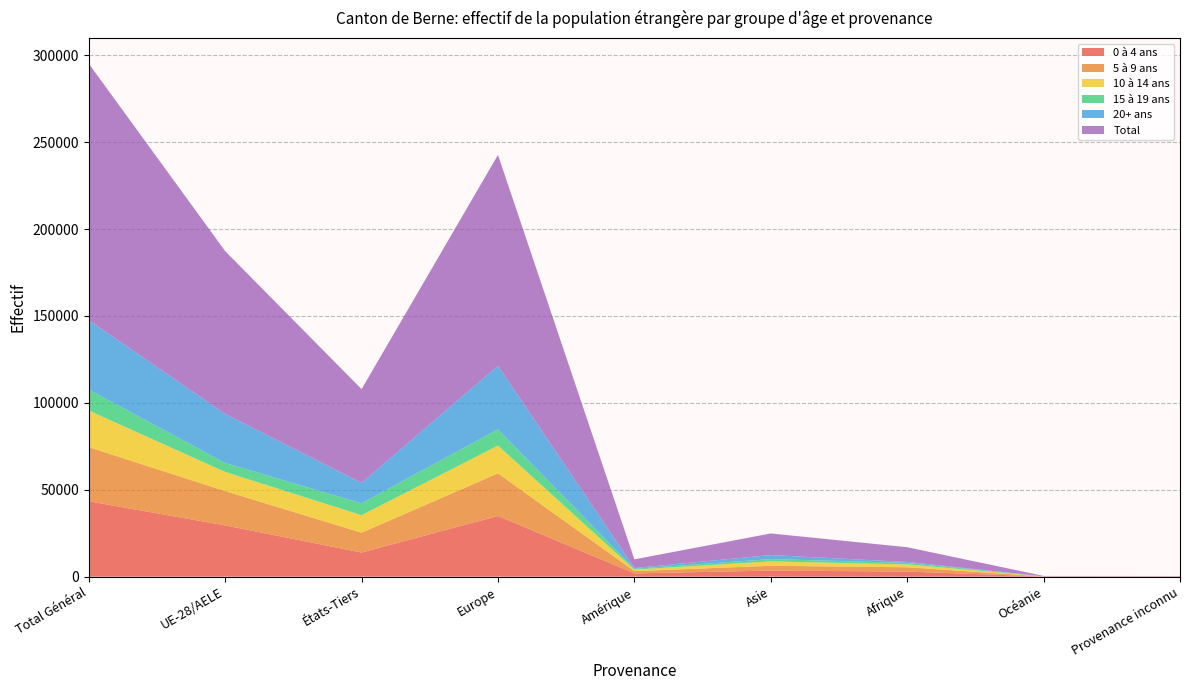

Reading left to right, what are all the values shown in this chart?

0 à 4 ans: Total Général=43363	UE-28/AELE=29496	États-Tiers=13867	Europe=34921	Amérique=1872	Asie=3499	Afrique=2929	Océanie=95	Provenance inconnu=47
5 à 9 ans: Total Général=31167	UE-28/AELE=19734	États-Tiers=11433	Europe=24512	Amérique=1301	Asie=2764	Afrique=2475	Océanie=40	Provenance inconnu=75
10 à 14 ans: Total Général=21092	UE-28/AELE=11033	États-Tiers=10059	Europe=16006	Amérique=885	Asie=2505	Afrique=1626	Océanie=30	Provenance inconnu=40
15 à 19 ans: Total Général=12037	UE-28/AELE=5167	États-Tiers=6870	Europe=9320	Amérique=477	Asie=1342	Afrique=870	Océanie=13	Provenance inconnu=15
20+ ans: Total Général=39956	UE-28/AELE=28234	États-Tiers=11722	Europe=36588	Amérique=439	Asie=2323	Afrique=567	Océanie=28	Provenance inconnu=11
Total: Total Général=147615	UE-28/AELE=93664	États-Tiers=53951	Europe=121347	Amérique=4974	Asie=12433	Afrique=8467	Océanie=206	Provenance inconnu=188